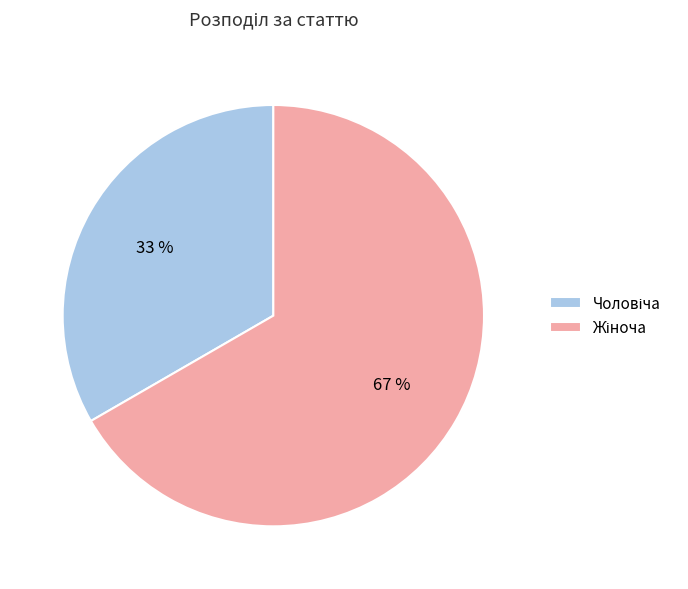

Does any single category account for the majority?

Yes